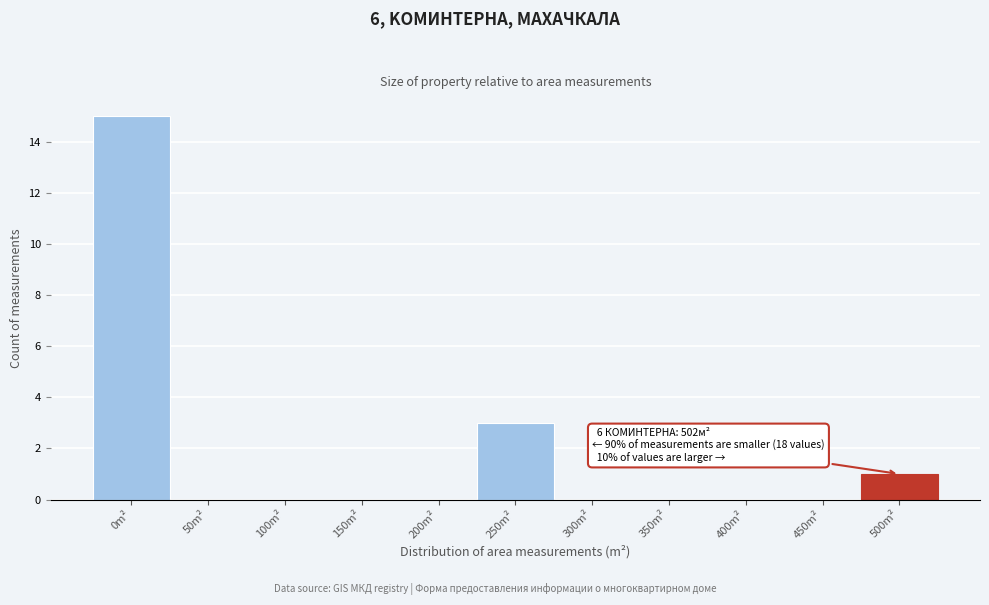

Reading left to right, transcribe all the data shown in this chart.

0m²=15	50m²=0	100m²=0	150m²=0	200m²=0	250m²=3	300m²=0	350m²=0	400m²=0	450m²=0	500m²=1